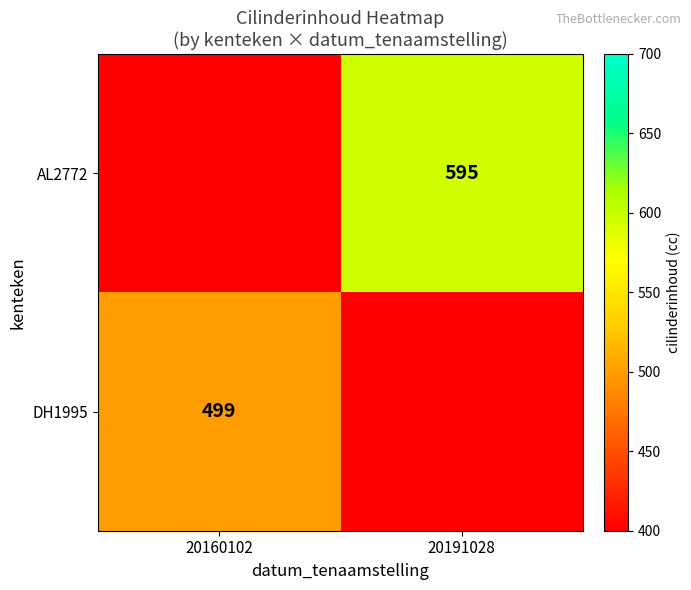

True or false: AL2772 has a value of 873 at 20191028.

False